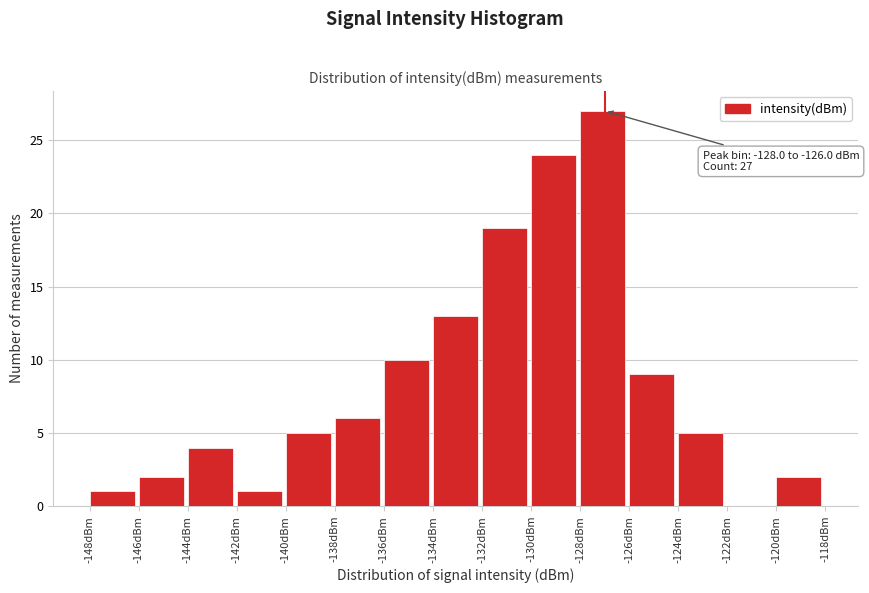

Over which range of the x-axis is the bar tallest?

-128.0 to -126.0